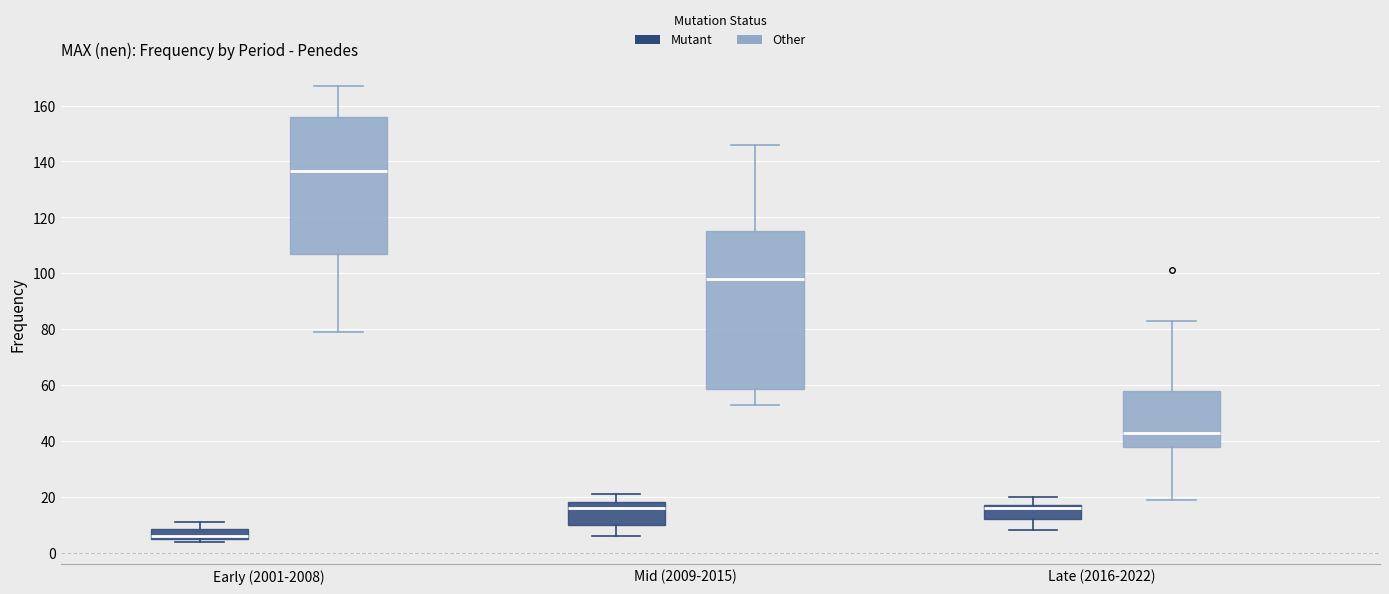

Reading left to right, read every box against the y-axis: the position of its median line, the range the box covers, and the ends of its whiskers. The values are not printed on the chart, so give them approximately, as read against the axis.

Early (2001-2008) (Mutant): median 6 (just above the box's lower edge), box 6 to 8, whiskers 4 to 12
Early (2001-2008) (Other): median 136, box 106 to 156, whiskers 80 to 168
Mid (2009-2015) (Mutant): median 16, box 10 to 18, whiskers 6 to 22
Mid (2009-2015) (Other): median 98, box 58 to 116, whiskers 54 to 146
Late (2016-2022) (Mutant): median 16, box 12 to 18, whiskers 8 to 20
Late (2016-2022) (Other): median 44, box 38 to 58, whiskers 20 to 84